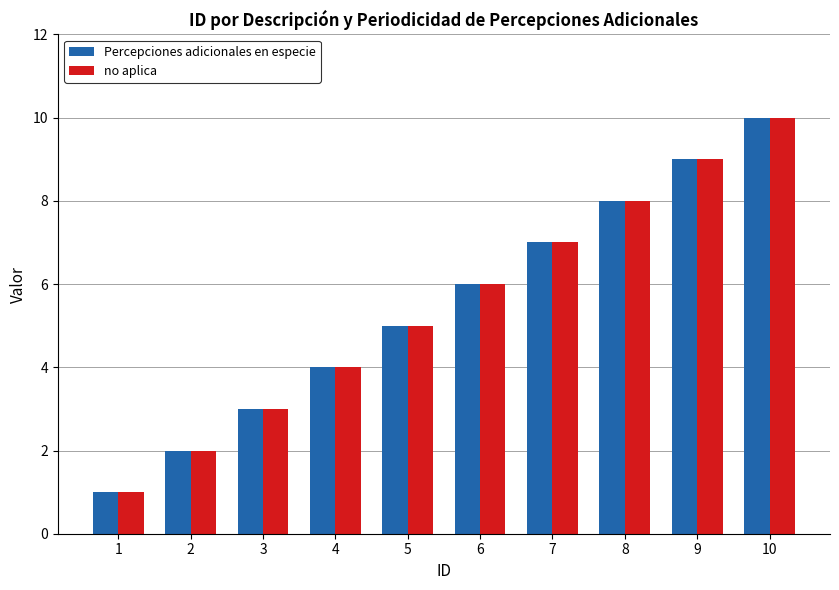

Reading right to left, transcribe all the data shown in this chart.

Percepciones adicionales en especie: 10	9	8	7	6	5	4	3	2	1
no aplica: 10	9	8	7	6	5	4	3	2	1